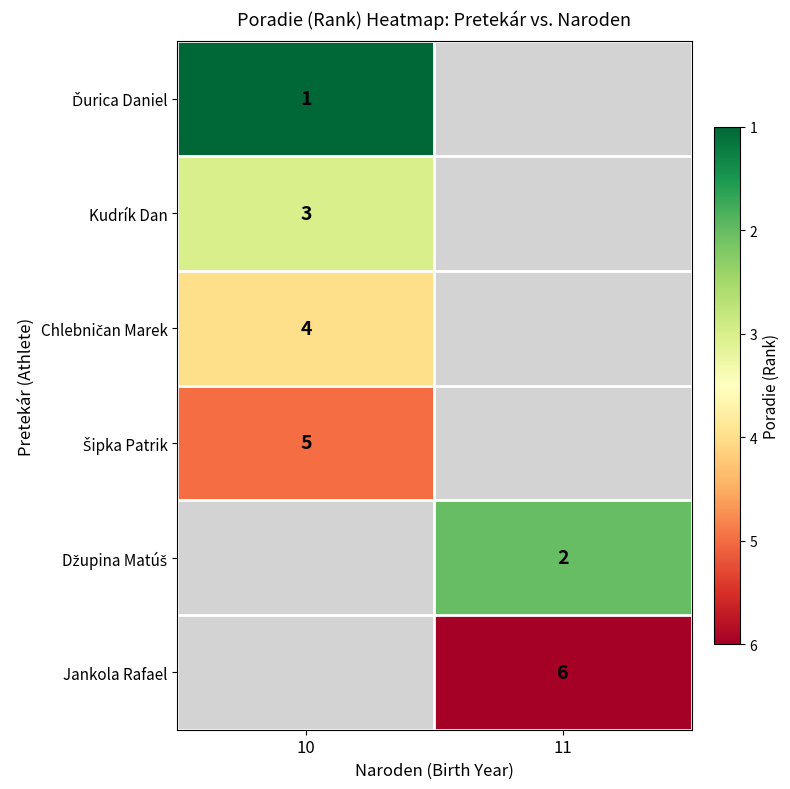

What is the maximum value shown in the chart?

6.0